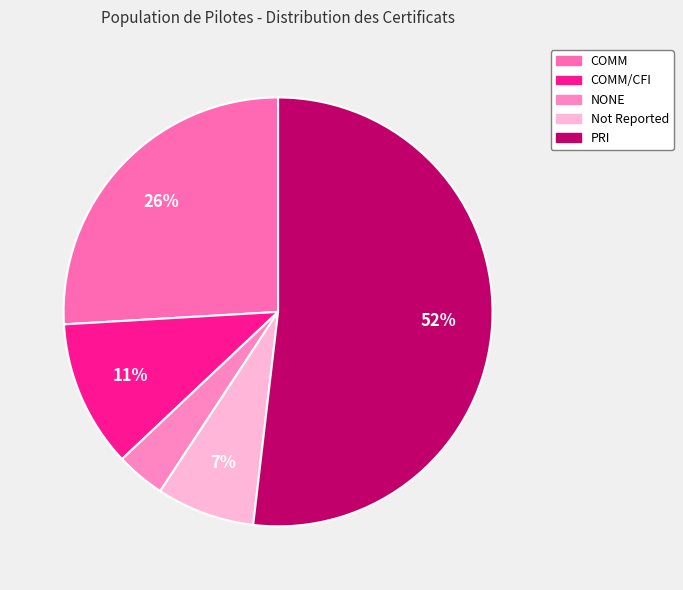

Which category has the smallest portion of the pie?

NONE